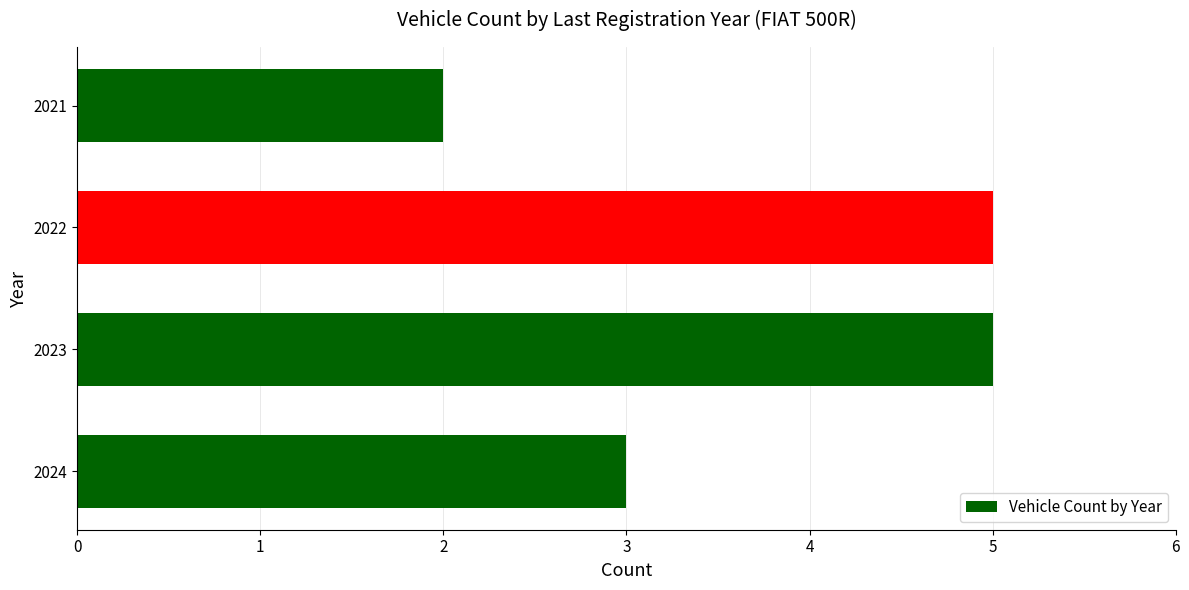

What is the greatest value displayed?

5